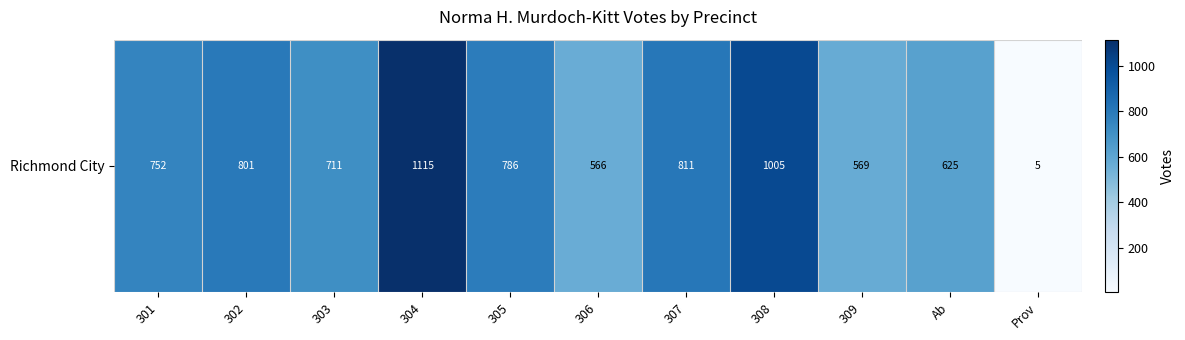

What is the difference between the maximum and second lowest values?

549